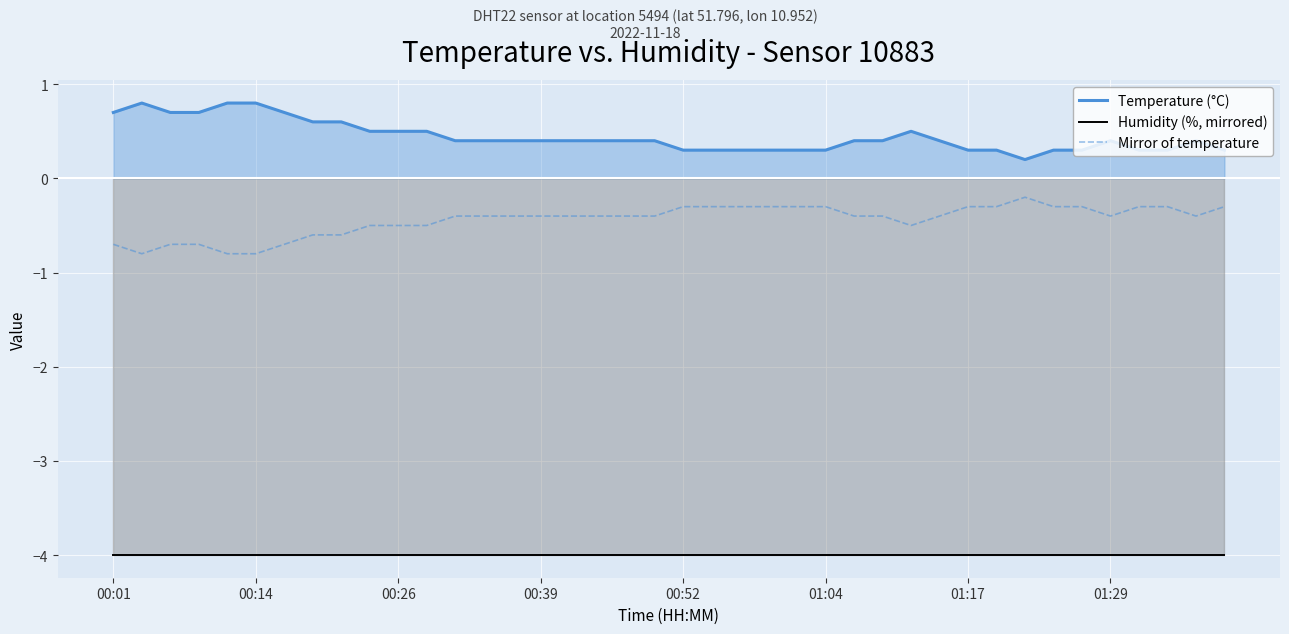

What is the difference between the highest and lowest values at 22?

4.3